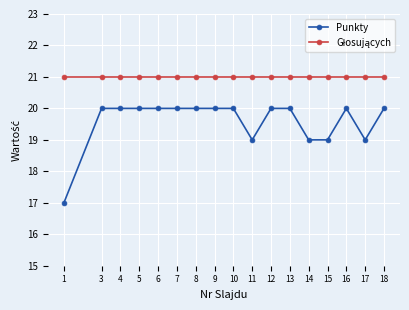

Which series has the largest range (max minus min)?

Punkty